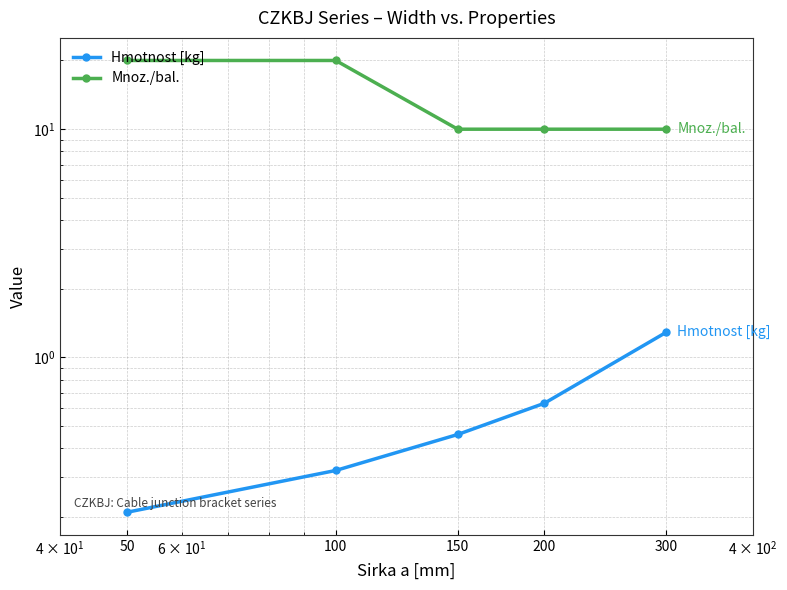

What is the difference between the Hmotnost [kg] values at 200 and 300?

0.7